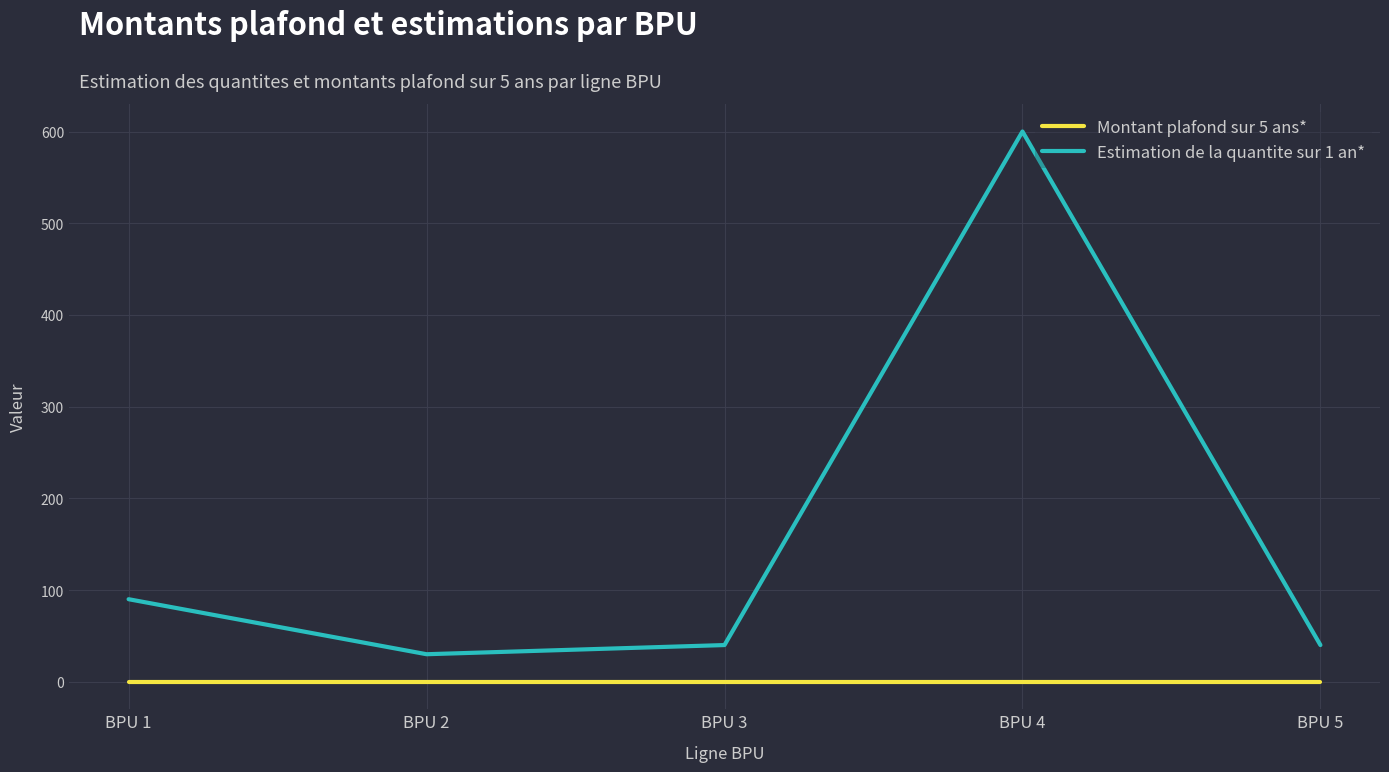

Reading left to right, what are all the values shown in this chart?

Montant plafond sur 5 ans*: 0	0	0	0	0
Estimation de la quantite sur 1 an*: 90	30	40	600	40